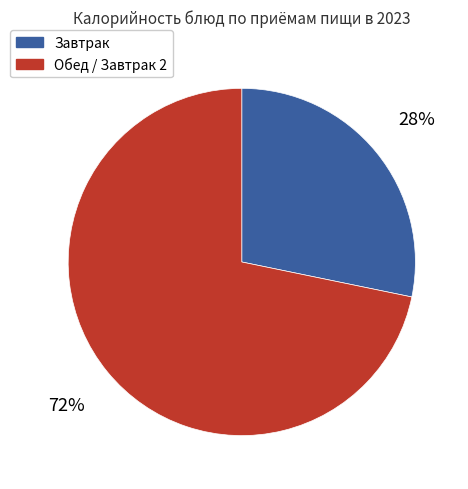

To the nearest percent, what is the difference between the largest and smallest slice percentages?

44%